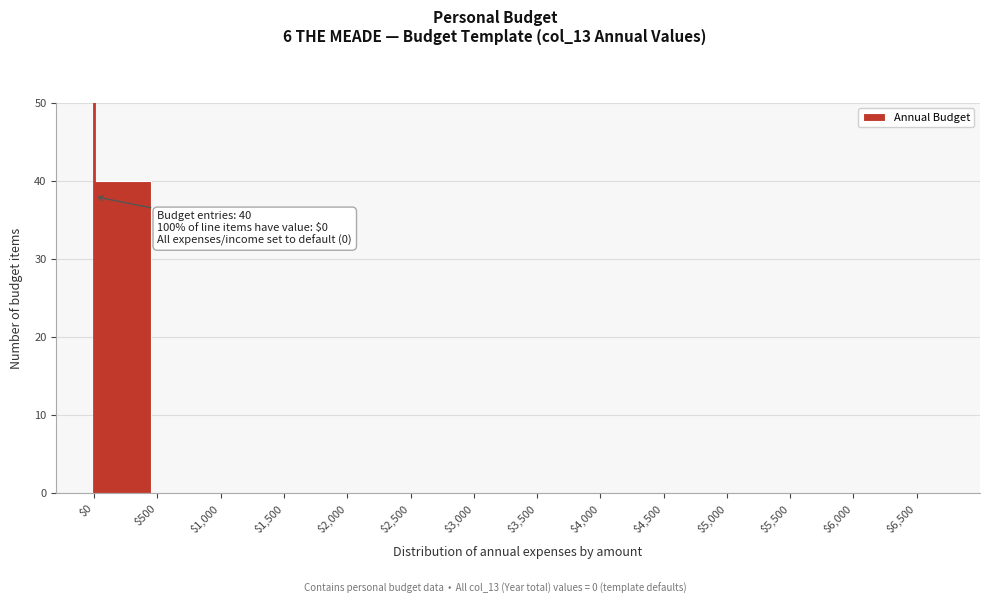

What is the maximum value shown in the chart?

40